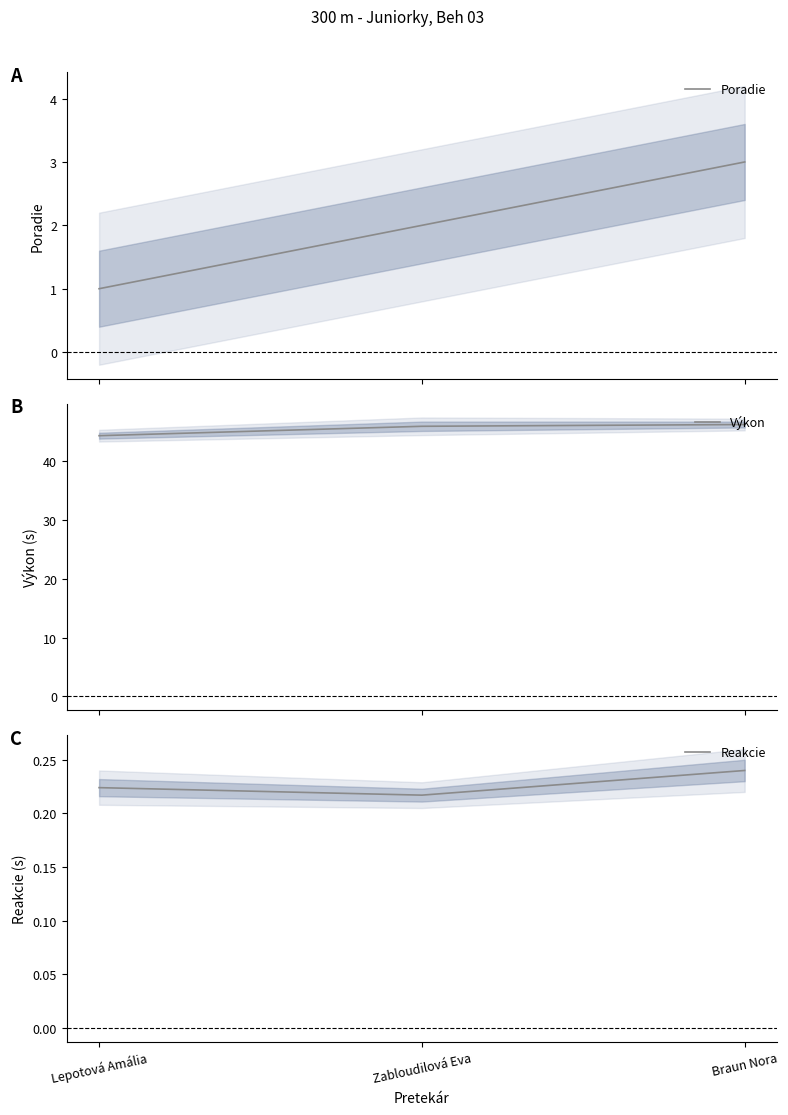

What is the difference between the maximum and minimum values in the Výkon series?

1.9